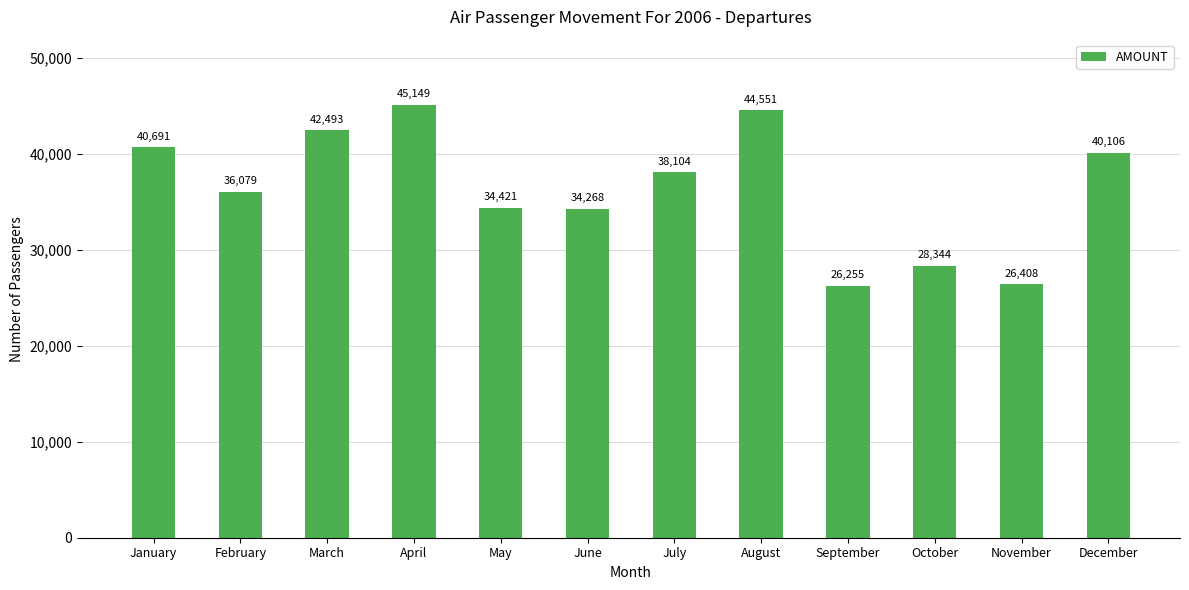

What is the value of the 10th bar from the left?

28344